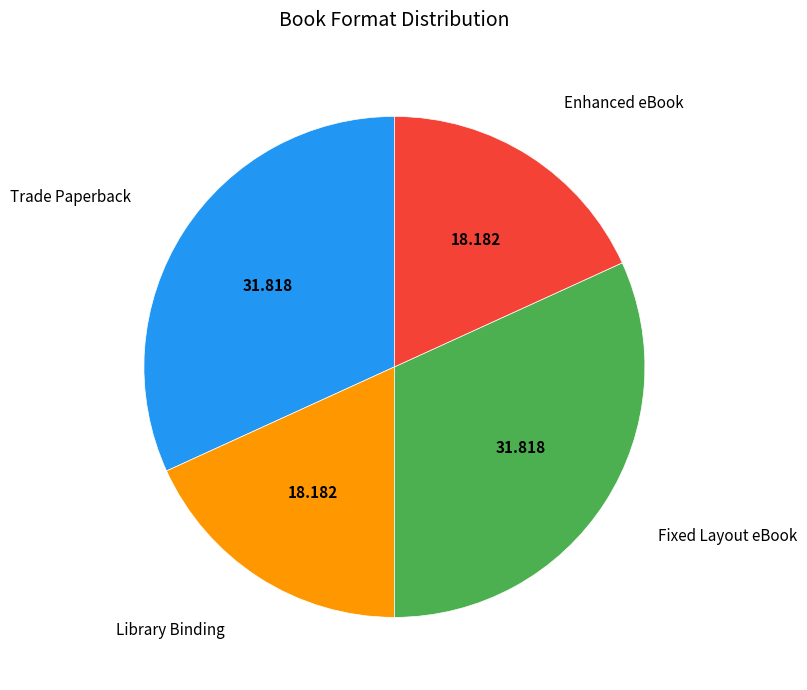

How many segments does this pie chart have?

4